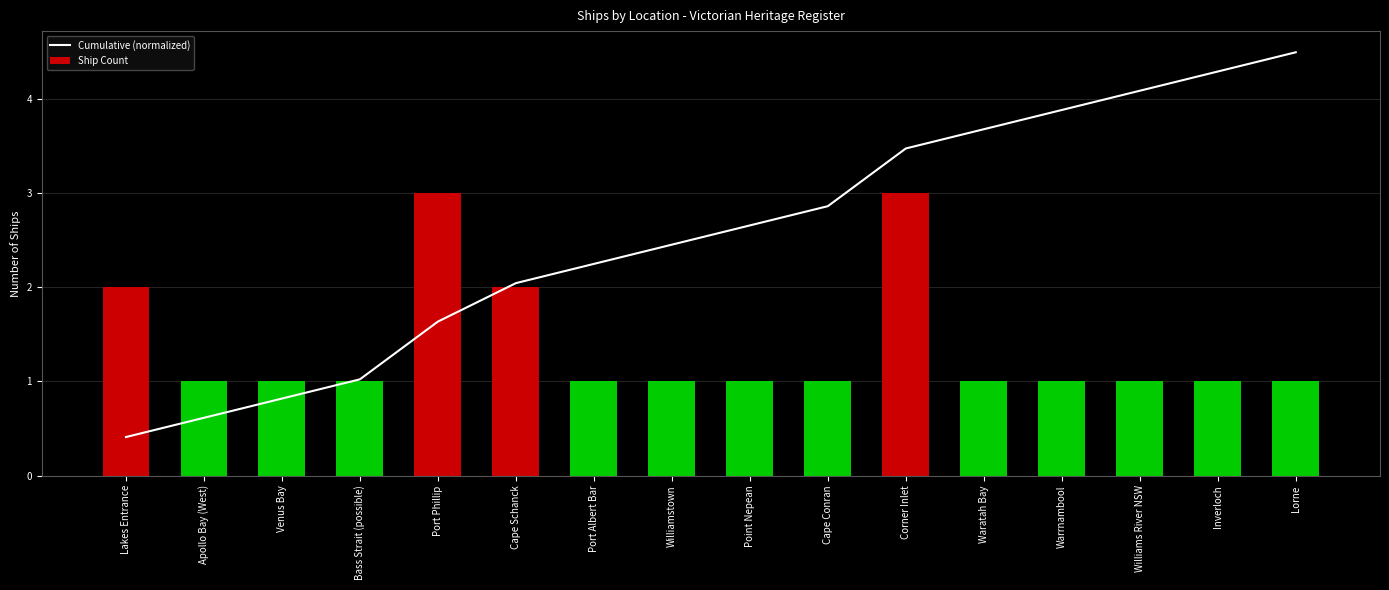

The value of Cumulative (normalized) at Port Albert Bar is 0.6. True or false?

False